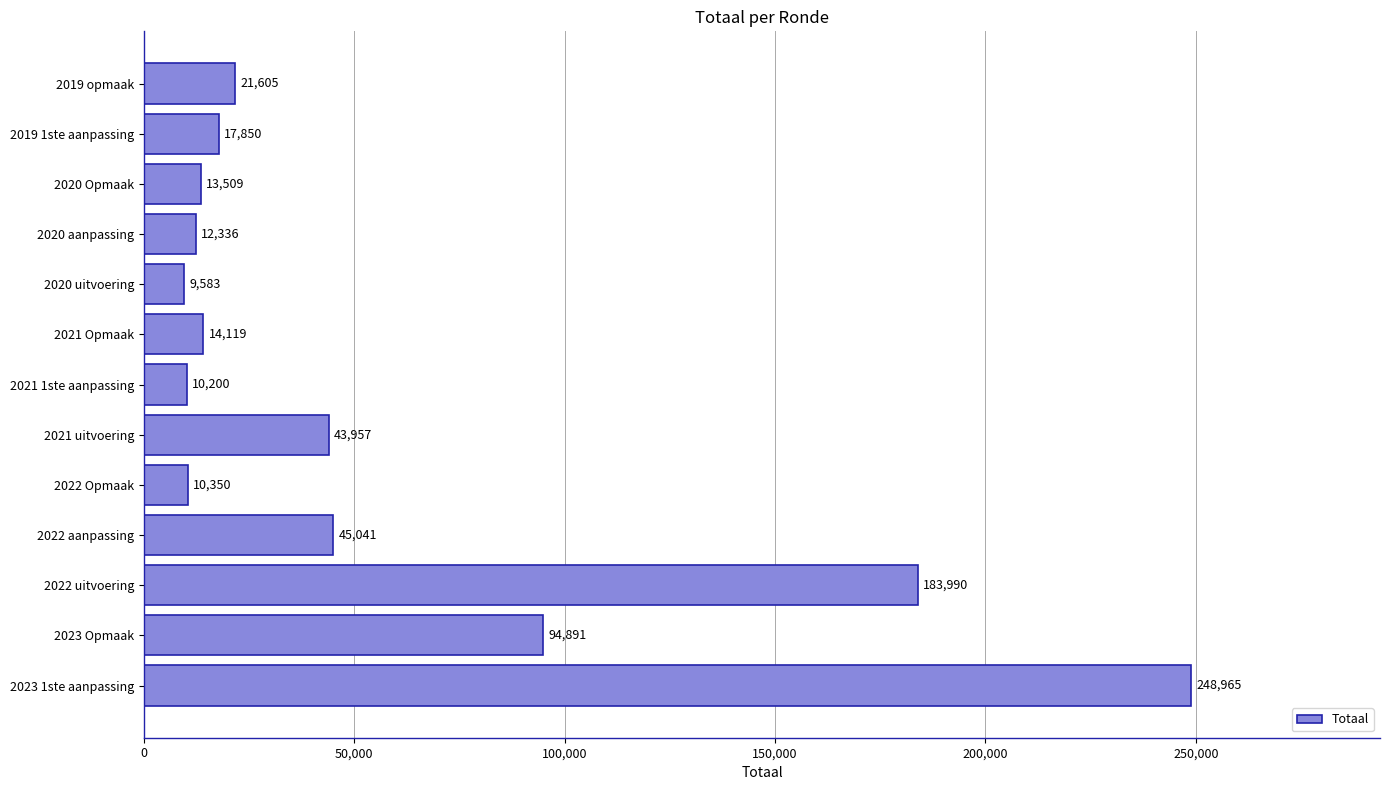

Does the chart contain stacked bars?

No